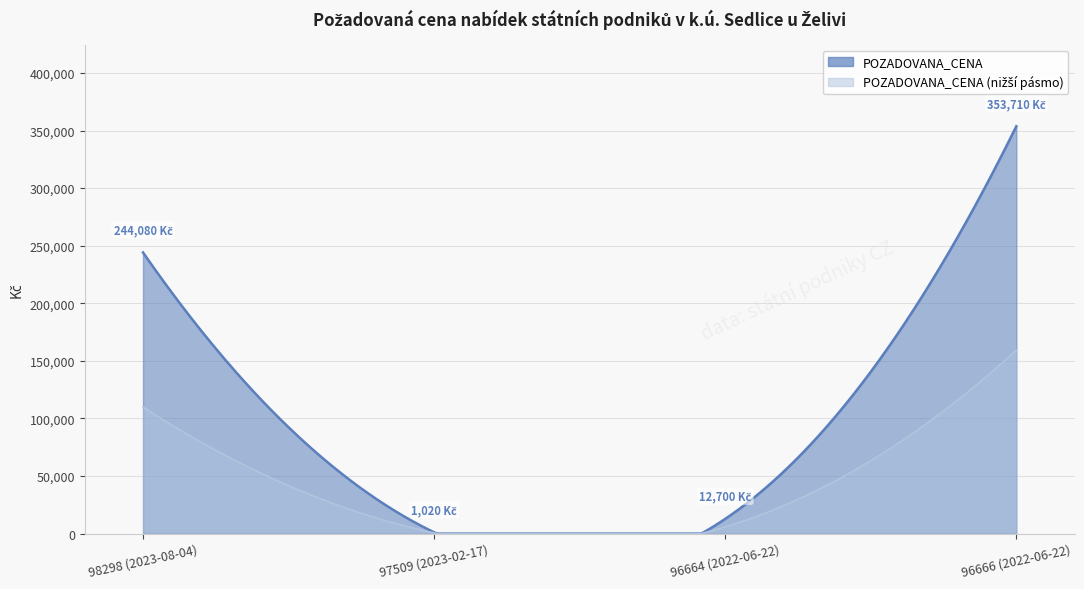

True or false: the data shows 397414 at 98298 (2023-08-04).

False